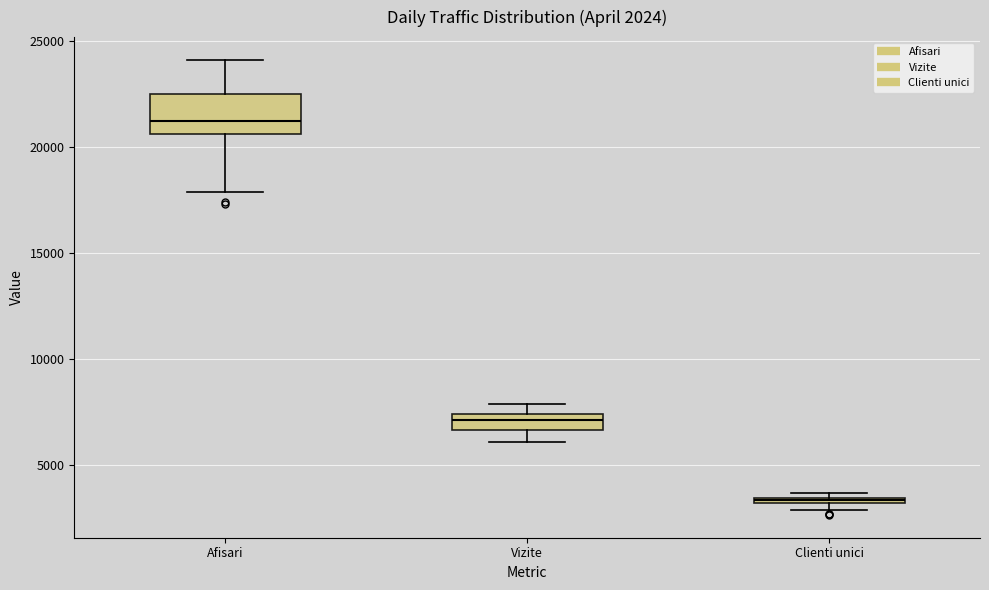

Which box is the tallest, from its lower edge to its upper edge?

Afisari